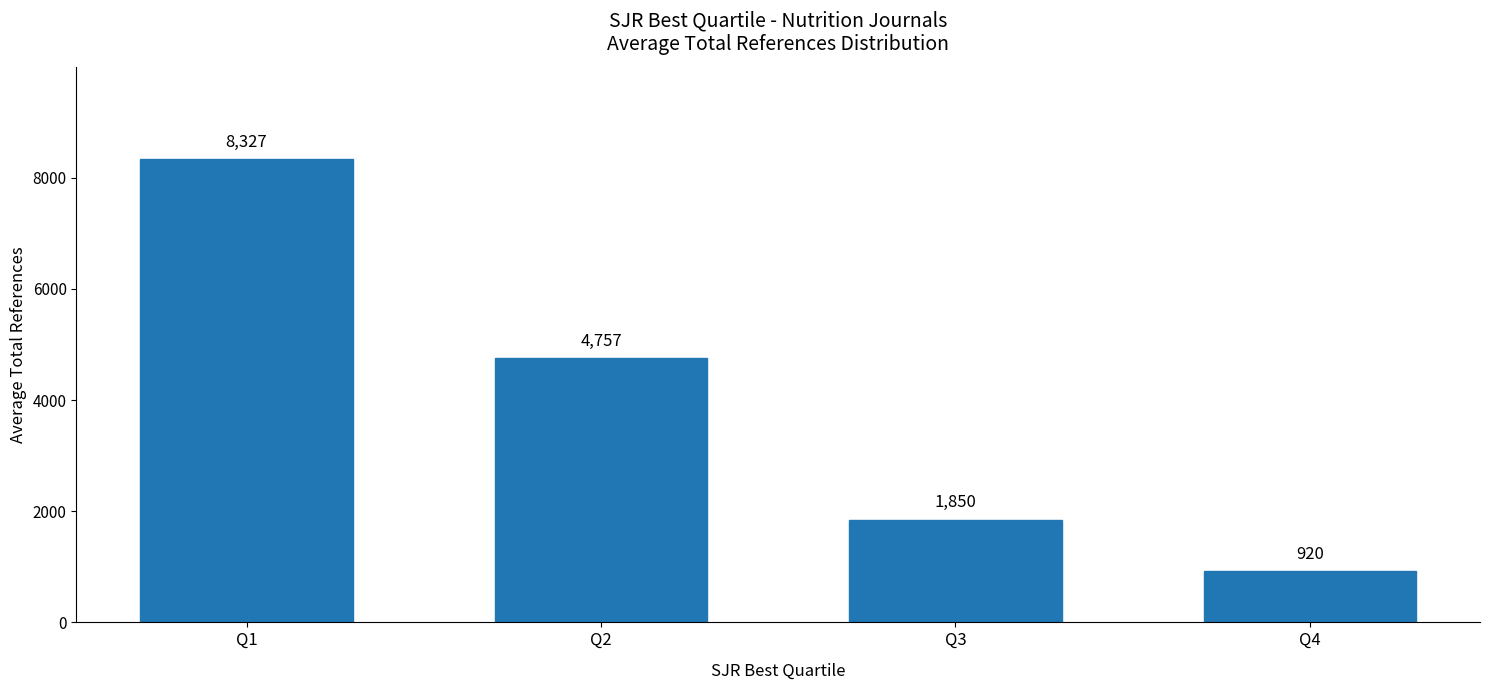

The value at Q4 is 920. True or false?

True